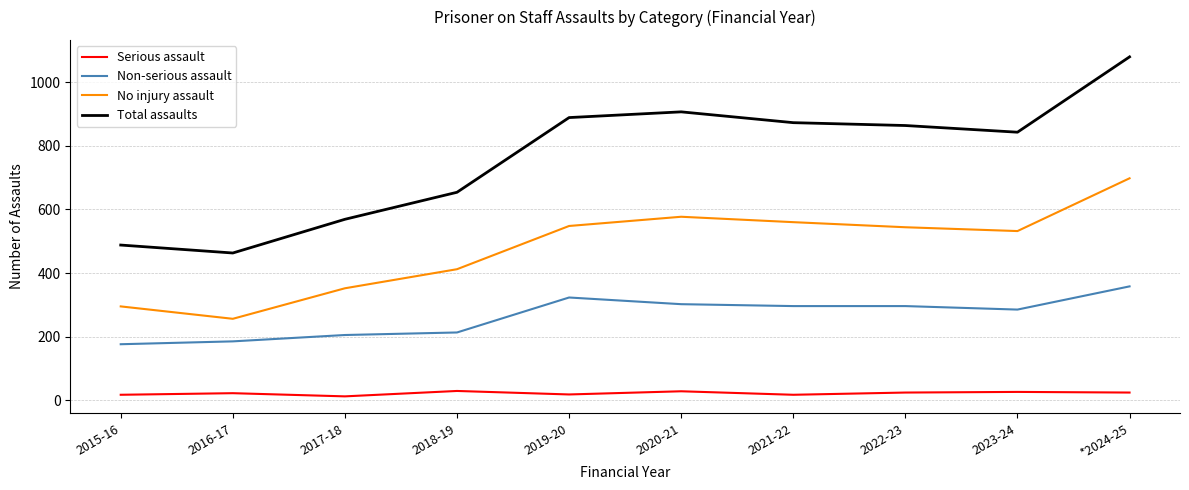

True or false: Serious assault and Non-serious assault cross at least once.

False